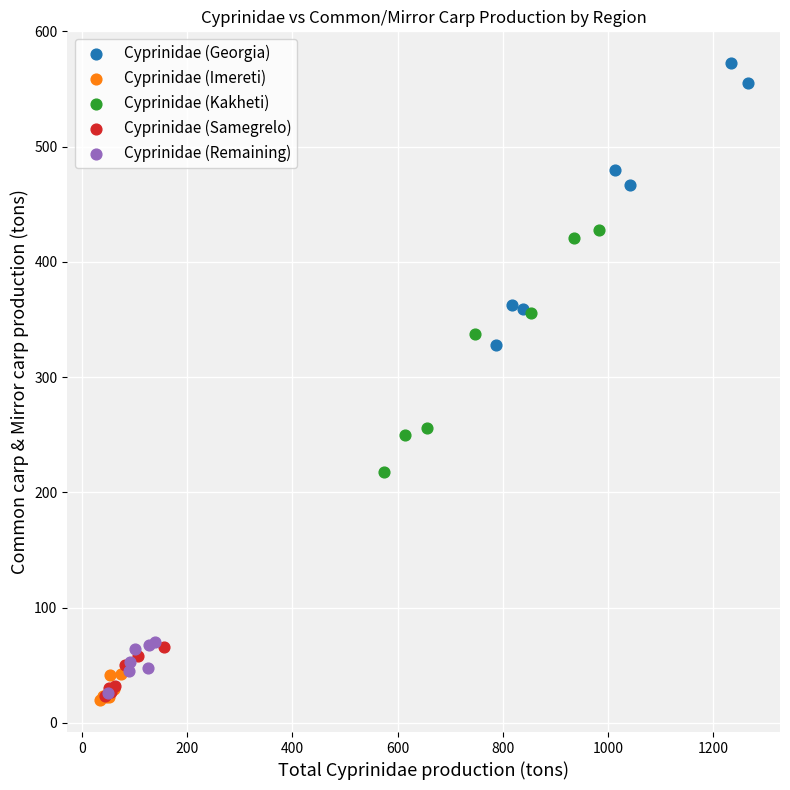

Which series reaches the maximum Y coordinate?

Cyprinidae (Georgia)